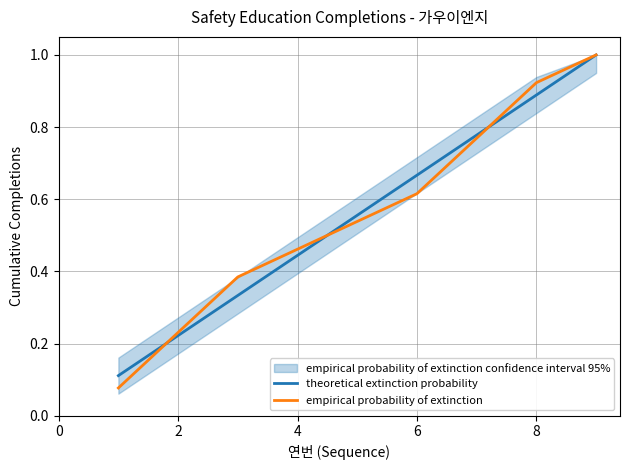

What is the approximate value of empirical probability of extinction at 2?

0.2